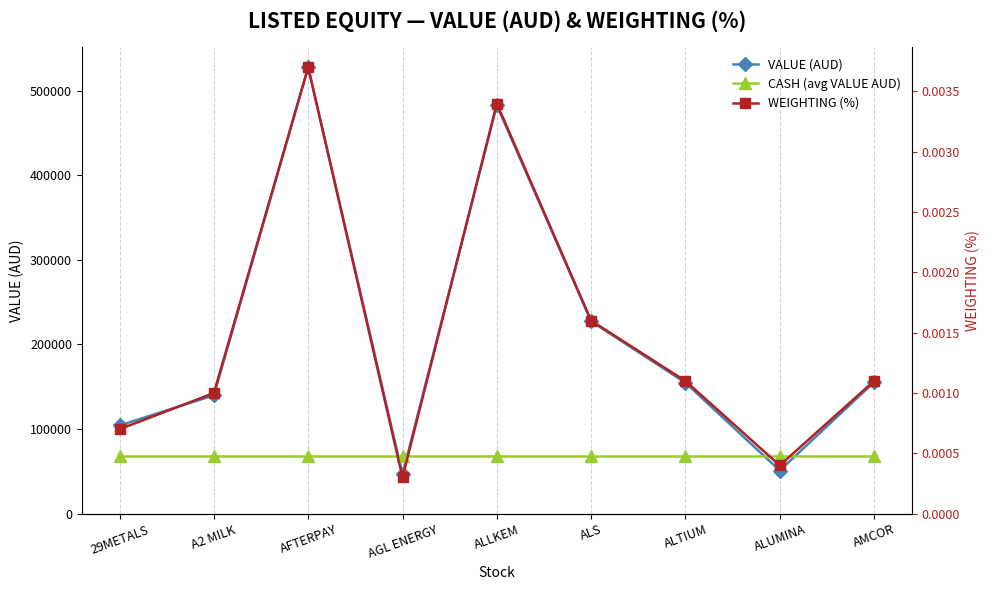

List the series in order of their peak value, lowest first.

WEIGHTING (%), CASH (avg VALUE AUD), VALUE (AUD)